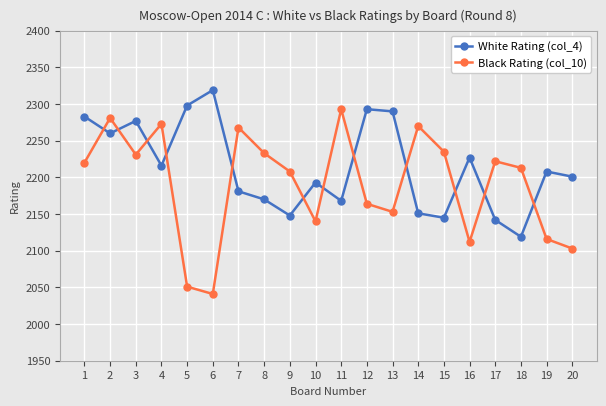

What are all the series names shown in the legend?

White Rating (col_4), Black Rating (col_10)